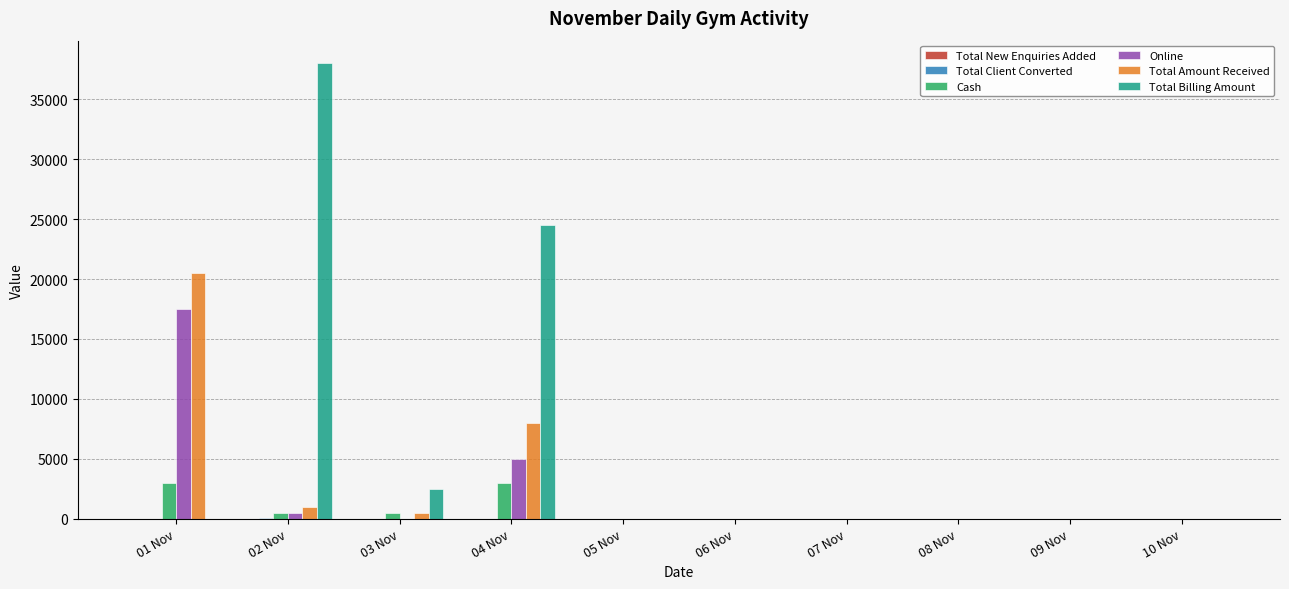

Which series has the largest total across all categories?

Total Billing Amount